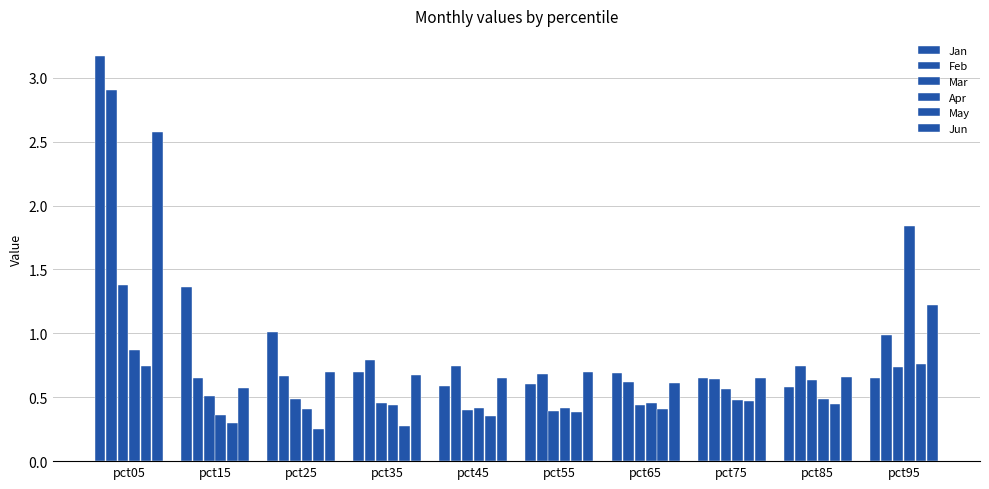

Which series has the widest spread of values?

Jan